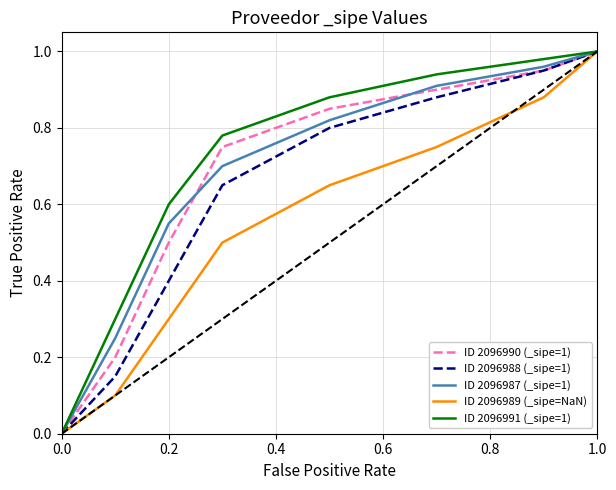

Which series has the widest spread of values?

ID 2096990 (_sipe=1)